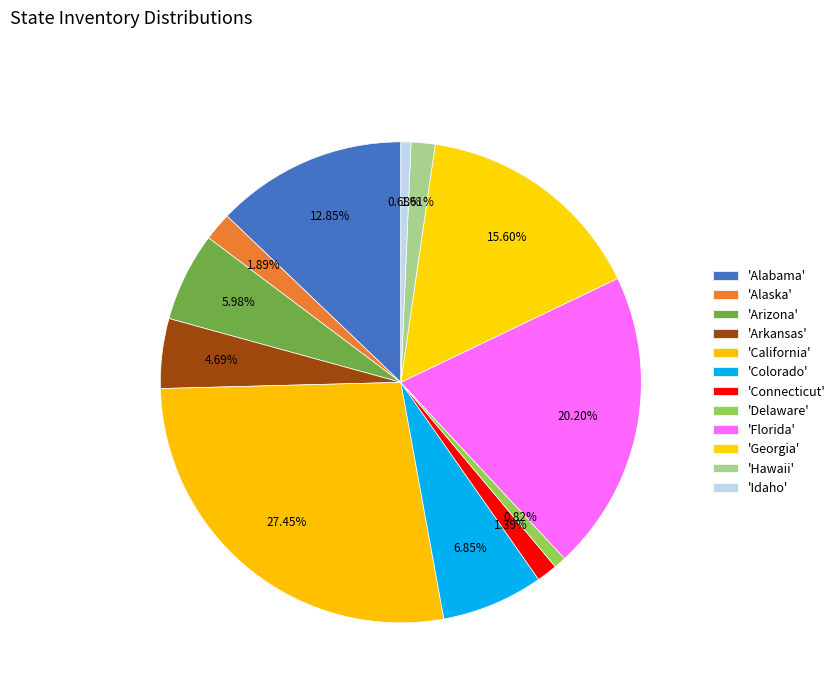

Which slice is the largest?

California